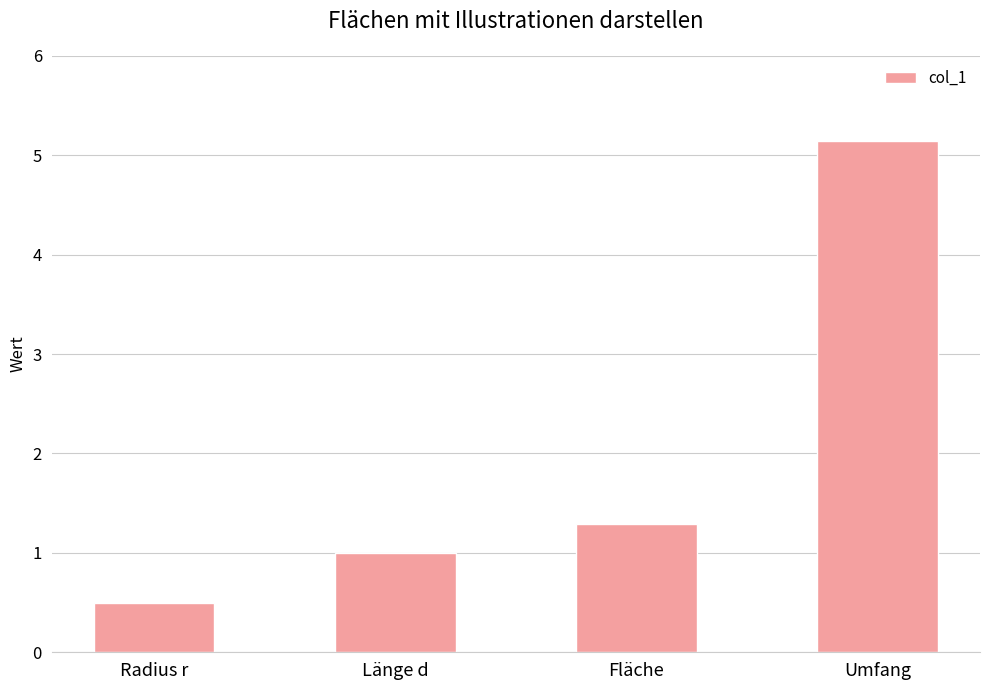

Which category has the lowest value across all series?

Radius r